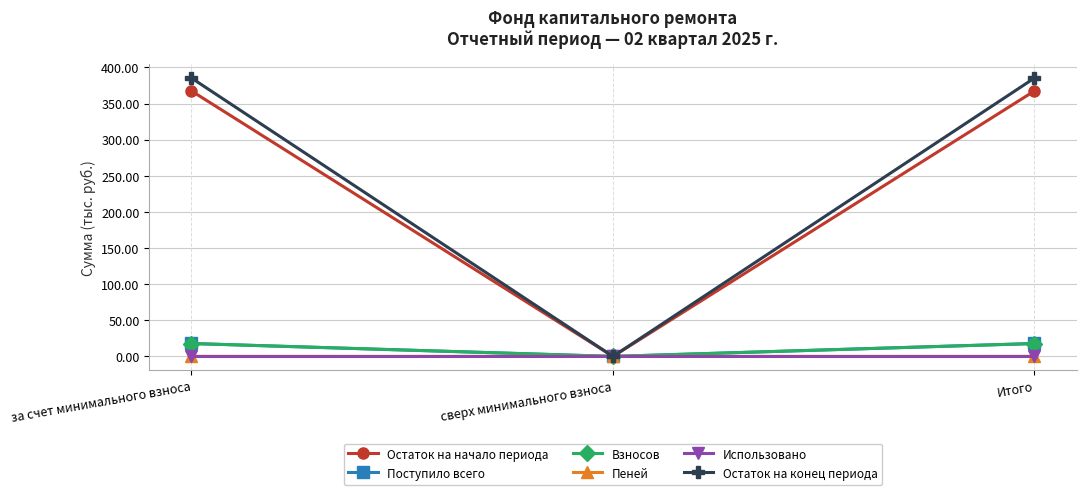

Which series changed the most between сверх минимального взноса and Итого?

Остаток на конец периода